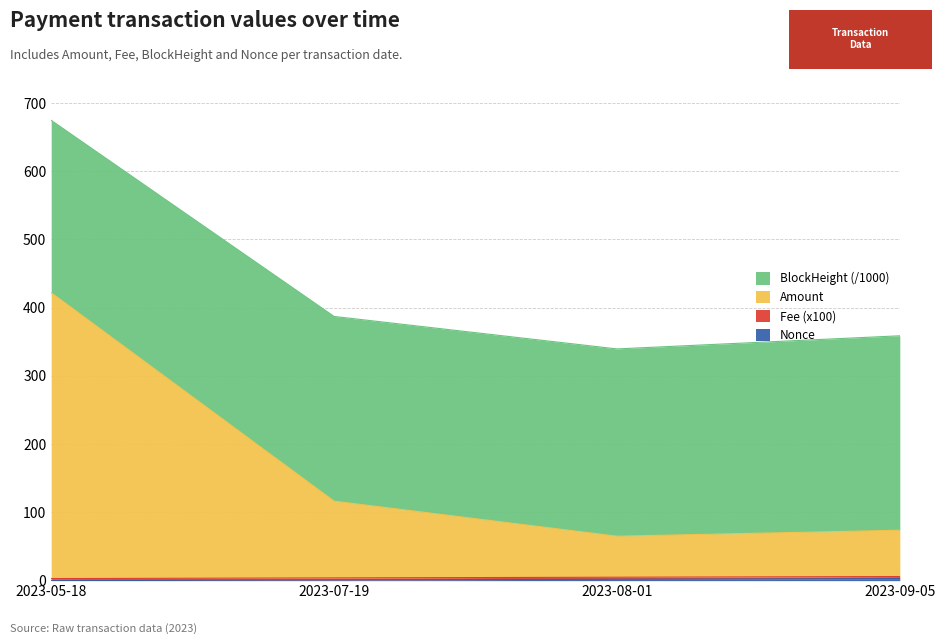

The Nonce series shows 3.0 at 2023-09-05. True or false?

True